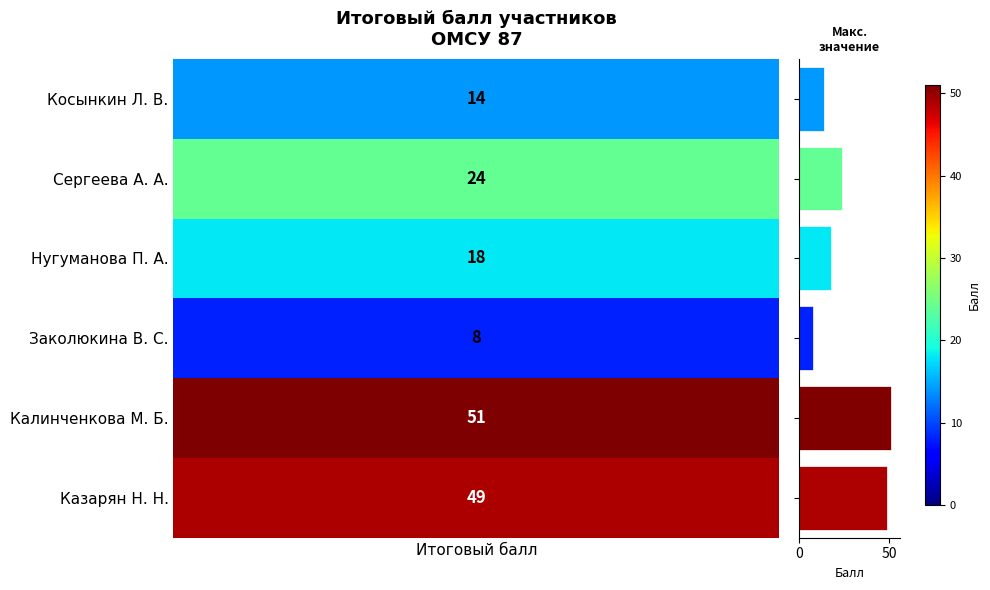

How many data points are less than 24?

3